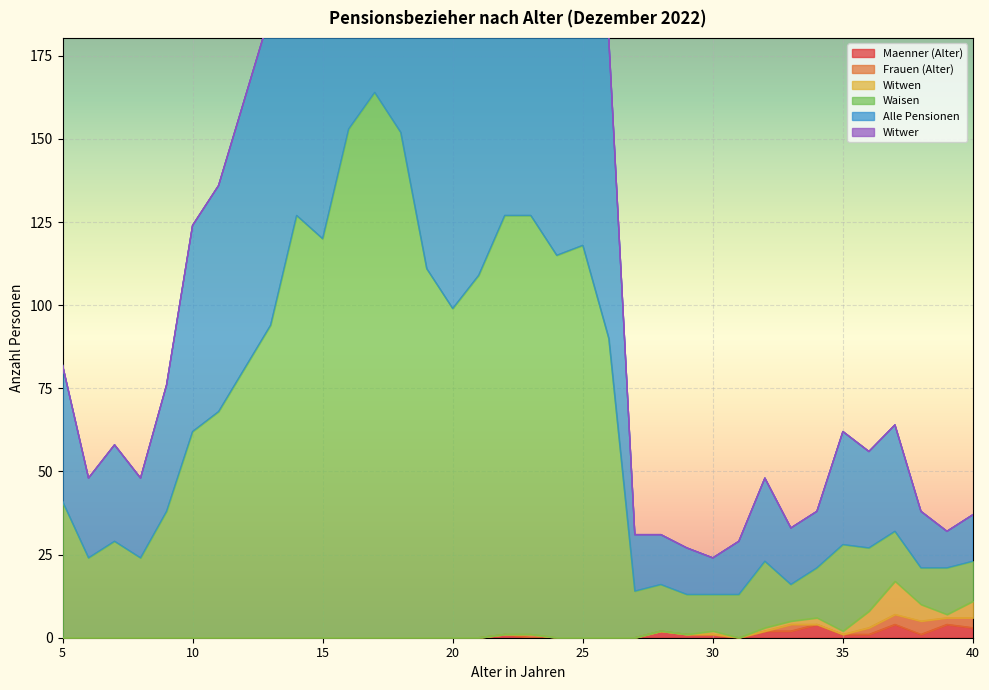

The value of Maenner (Alter) at 10 is 0. True or false?

True